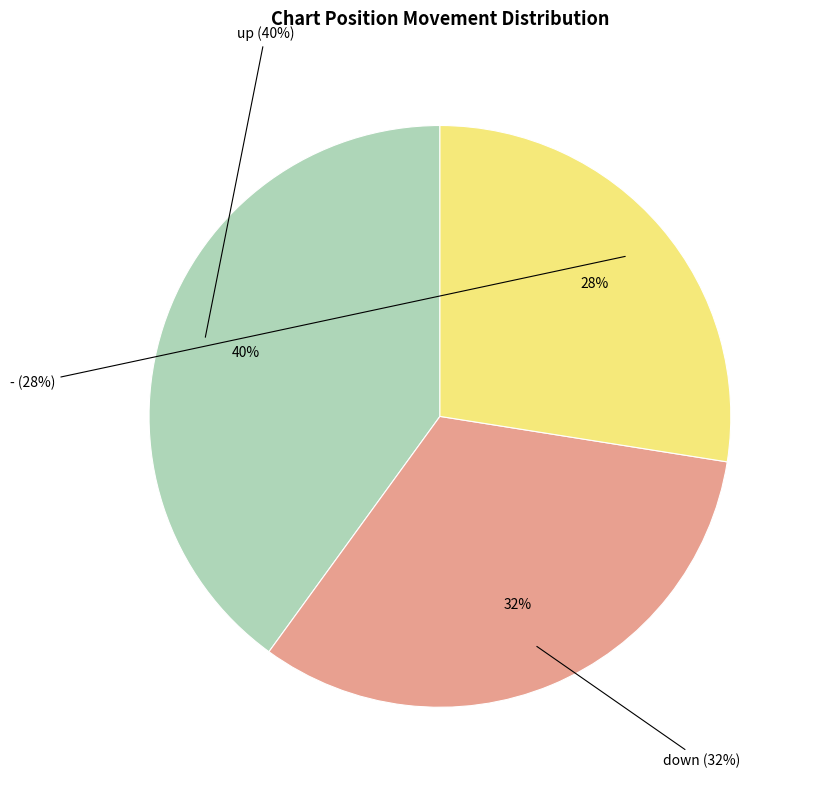

Count the number of slices in the pie.

3